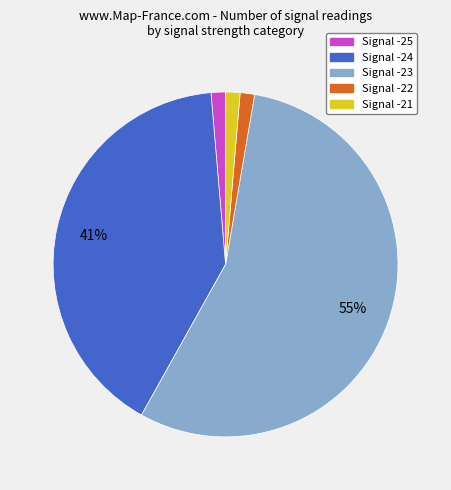

What is the largest slice in the pie chart?

Signal -23